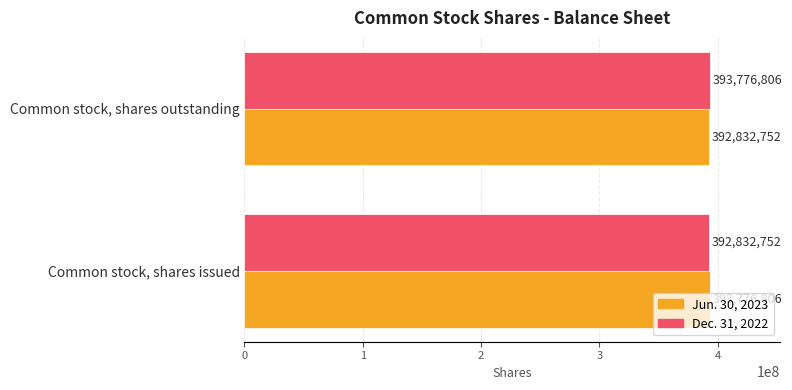

What is the approximate value of Dec. 31, 2022 at Common stock, shares issued, to the nearest 50?

392832750